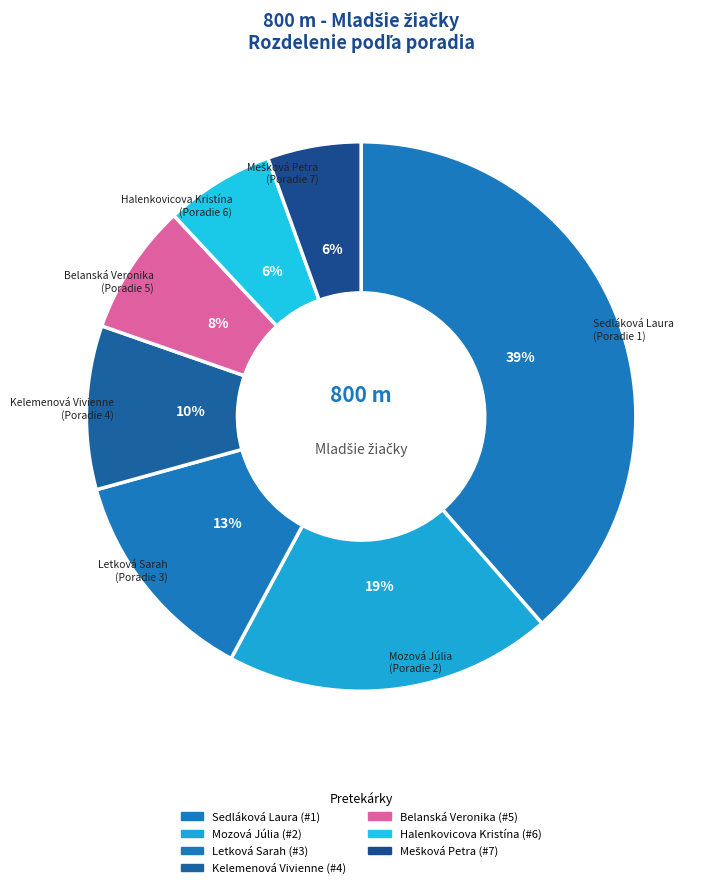

How many segments does this pie chart have?

7